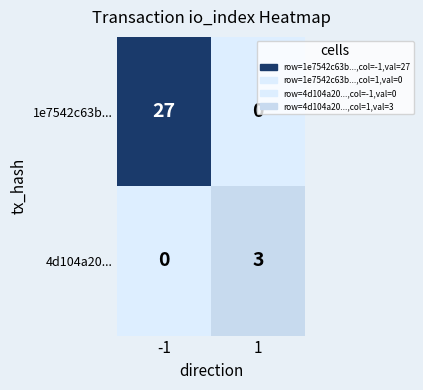

Rank the series by their maximum value, from lowest to highest.

4d104a20..., 1e7542c63b...